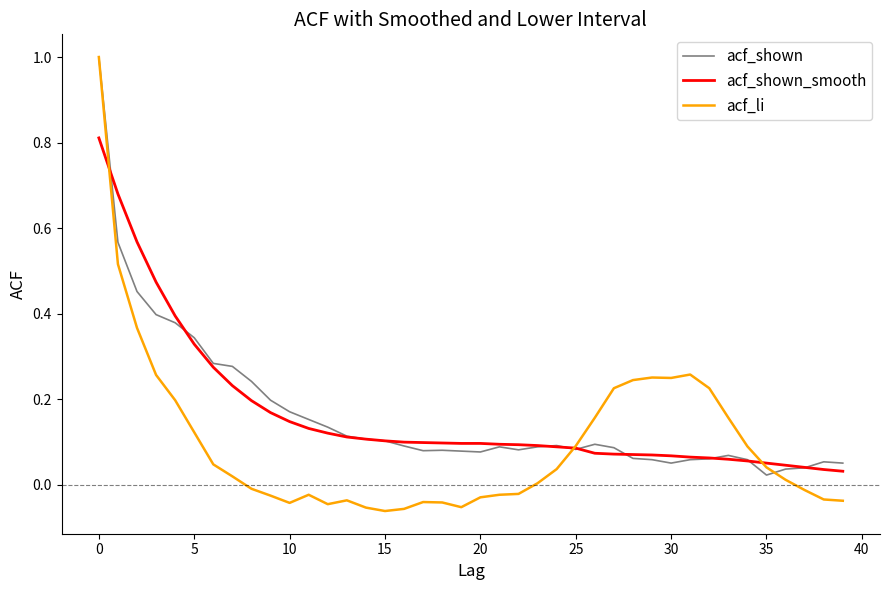

How many series are shown in this chart?

3